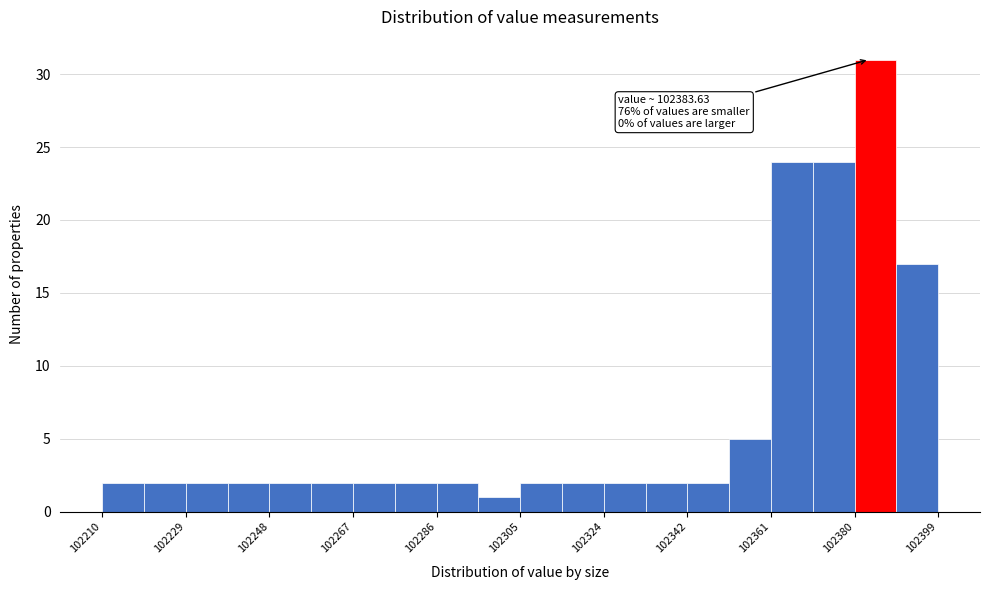

Over which range of the x-axis is the bar tallest?

102380 to 102390